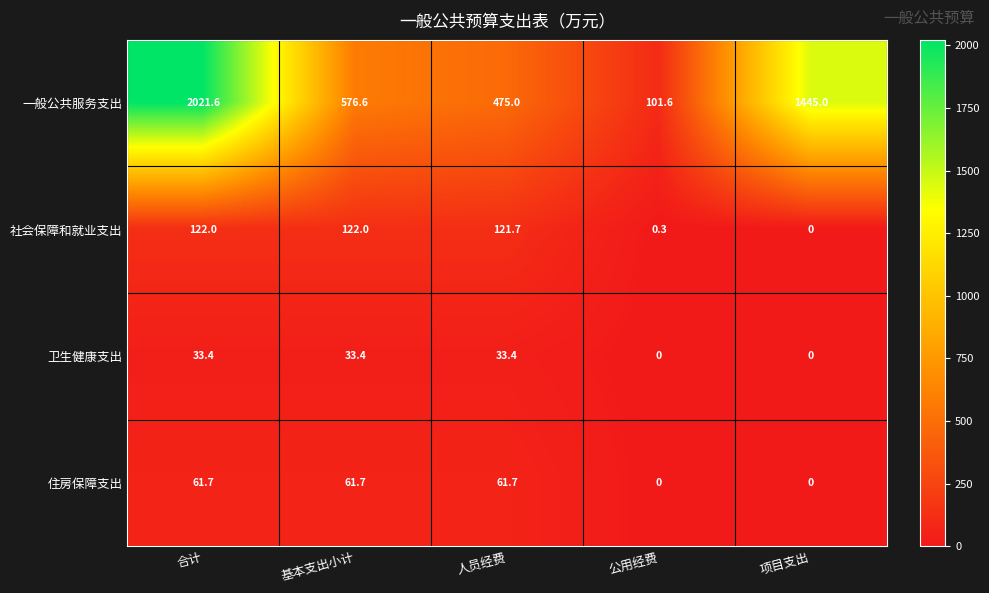

At which category is the sum across all series the highest?

合计